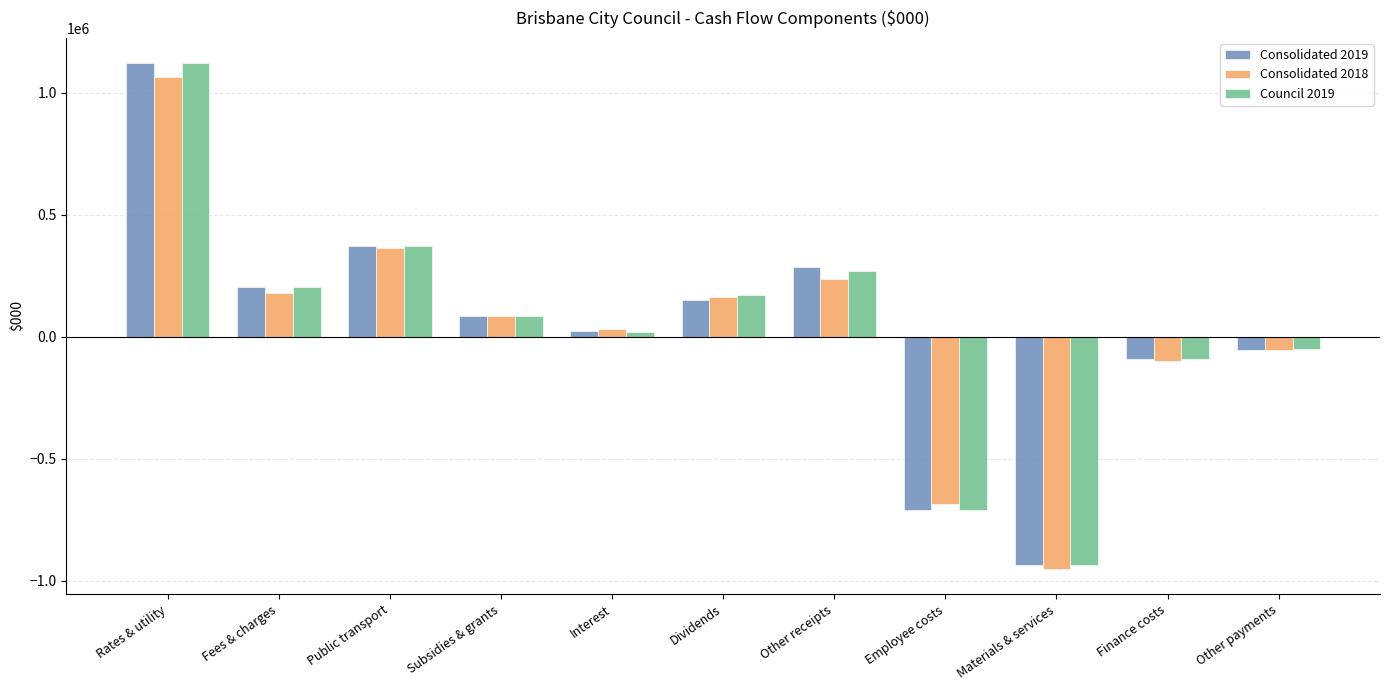

What position from the right is Rates & utility?

11